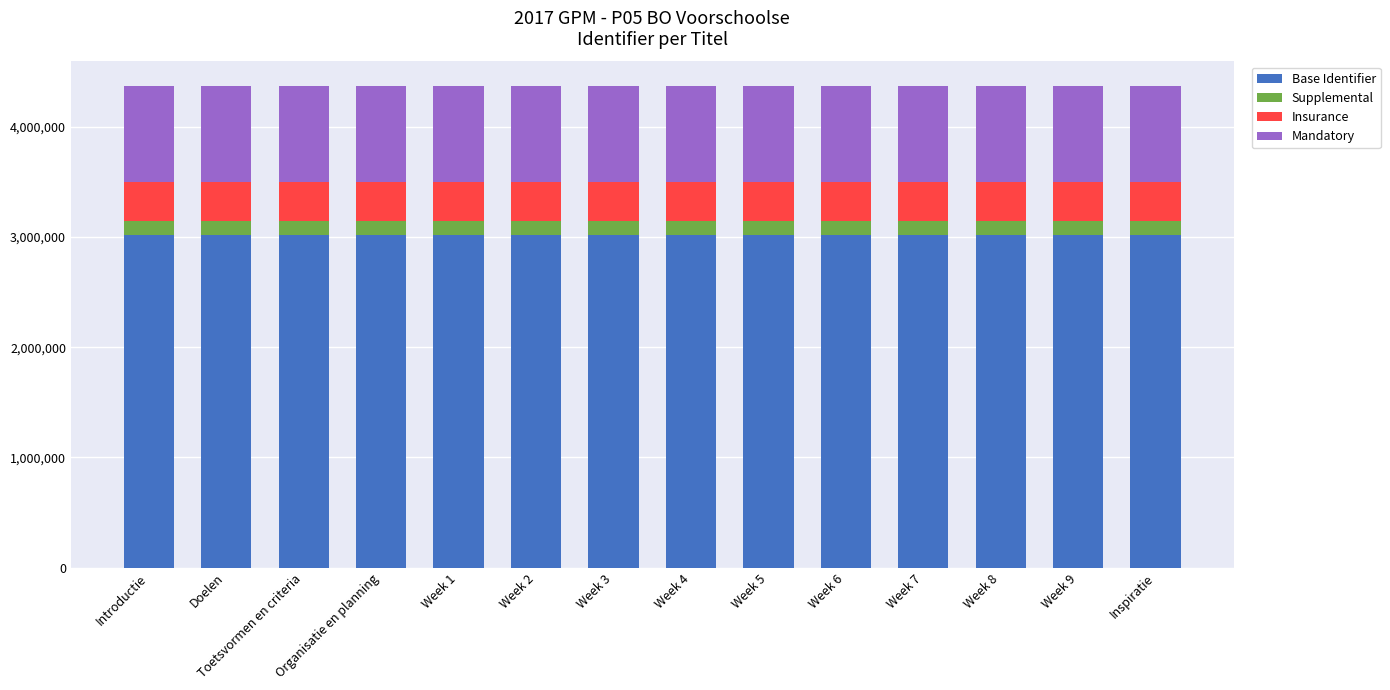

What is the average value of the Base Identifier series?

3017632.3